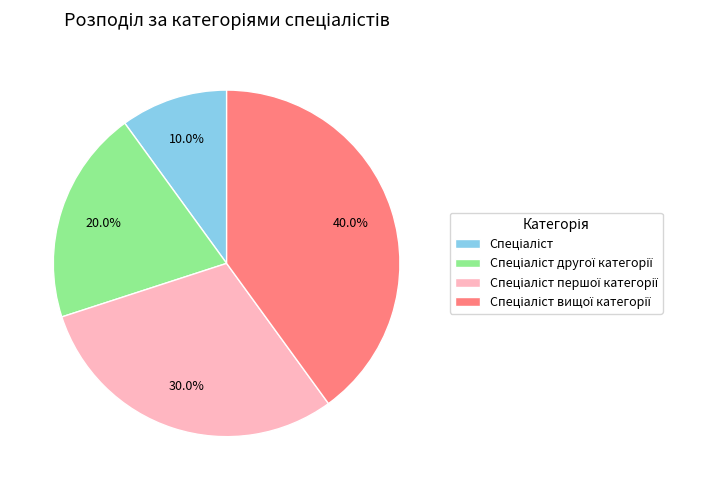

Is there a majority slice in this chart?

No